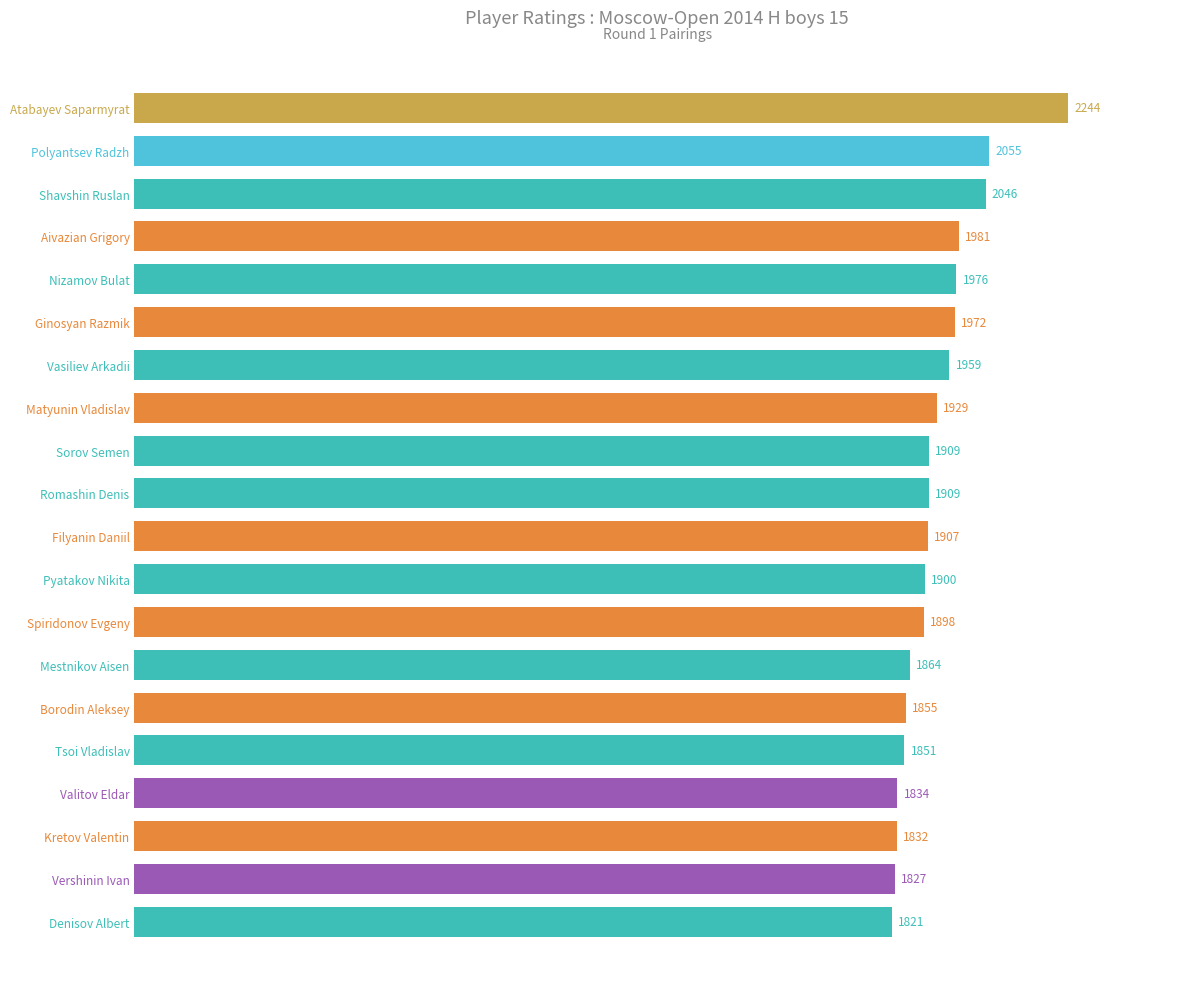

True or false: the data shows 3011 at Matyunin Vladislav.

False